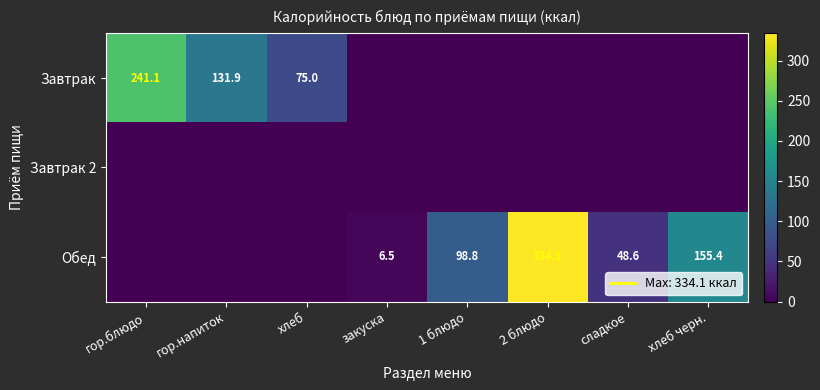

What is the total value across all series at гор.напиток?

131.9